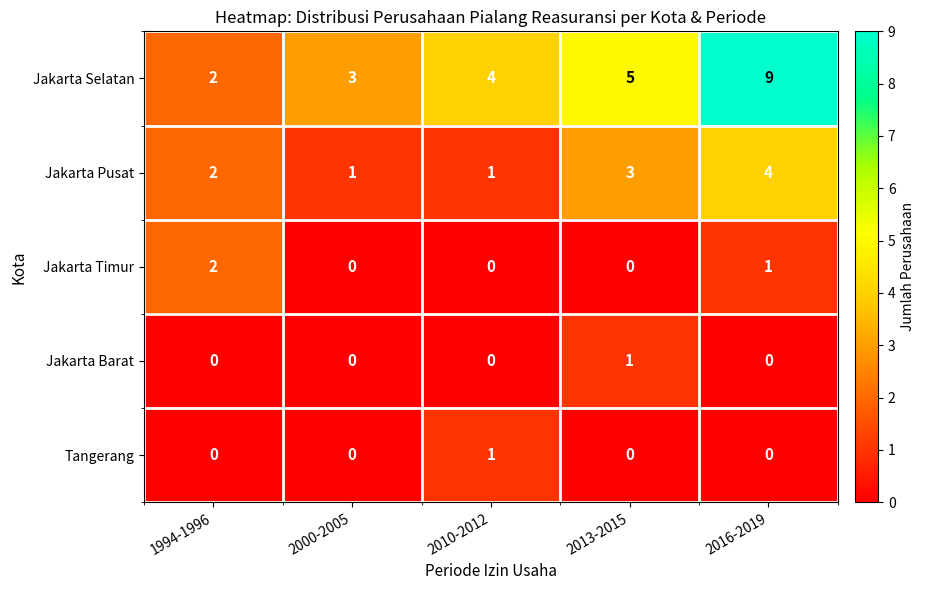

How many categories are shown in the chart?

5